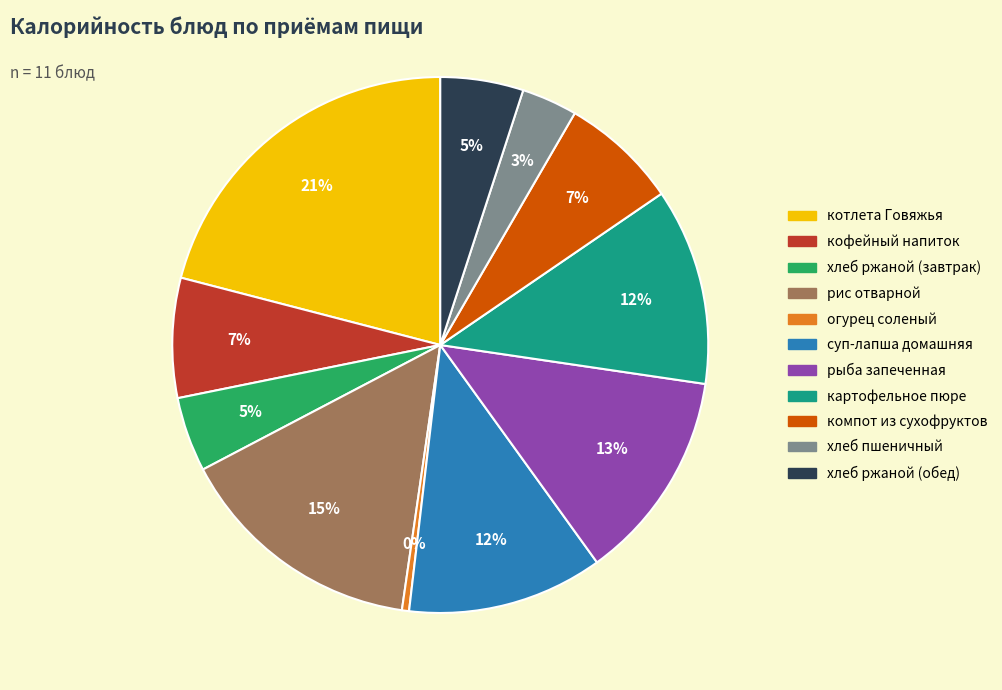

Between хлеб пшеничный and кофейный напиток, which is larger?

кофейный напиток